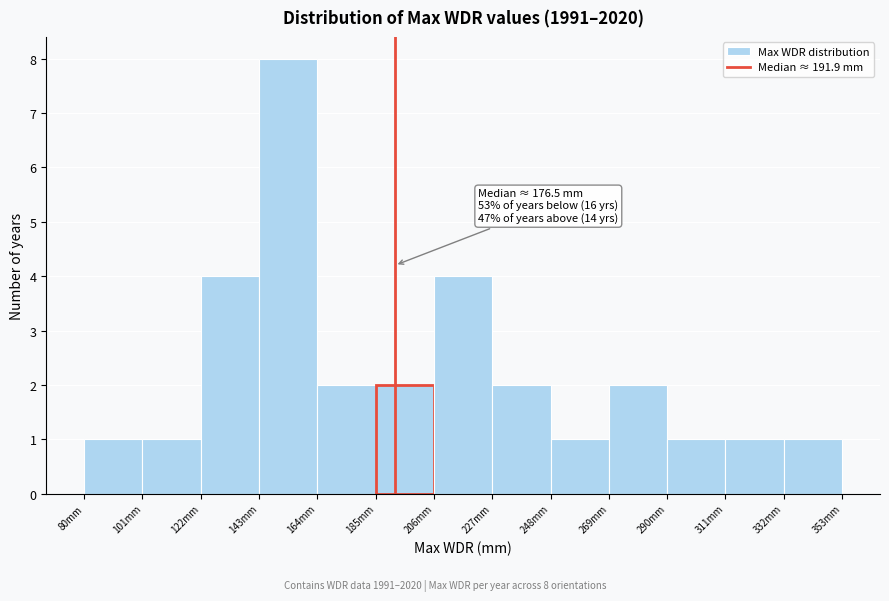

Which range on the x-axis has the tallest bar?

143 to 164